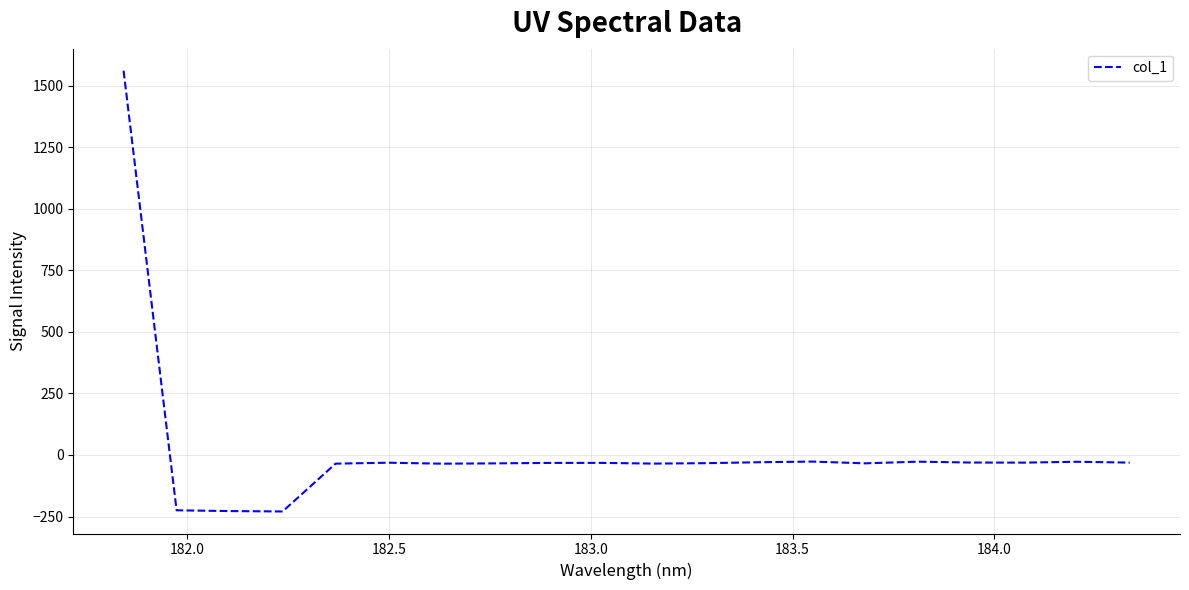

What is the smallest value displayed?

-229.5